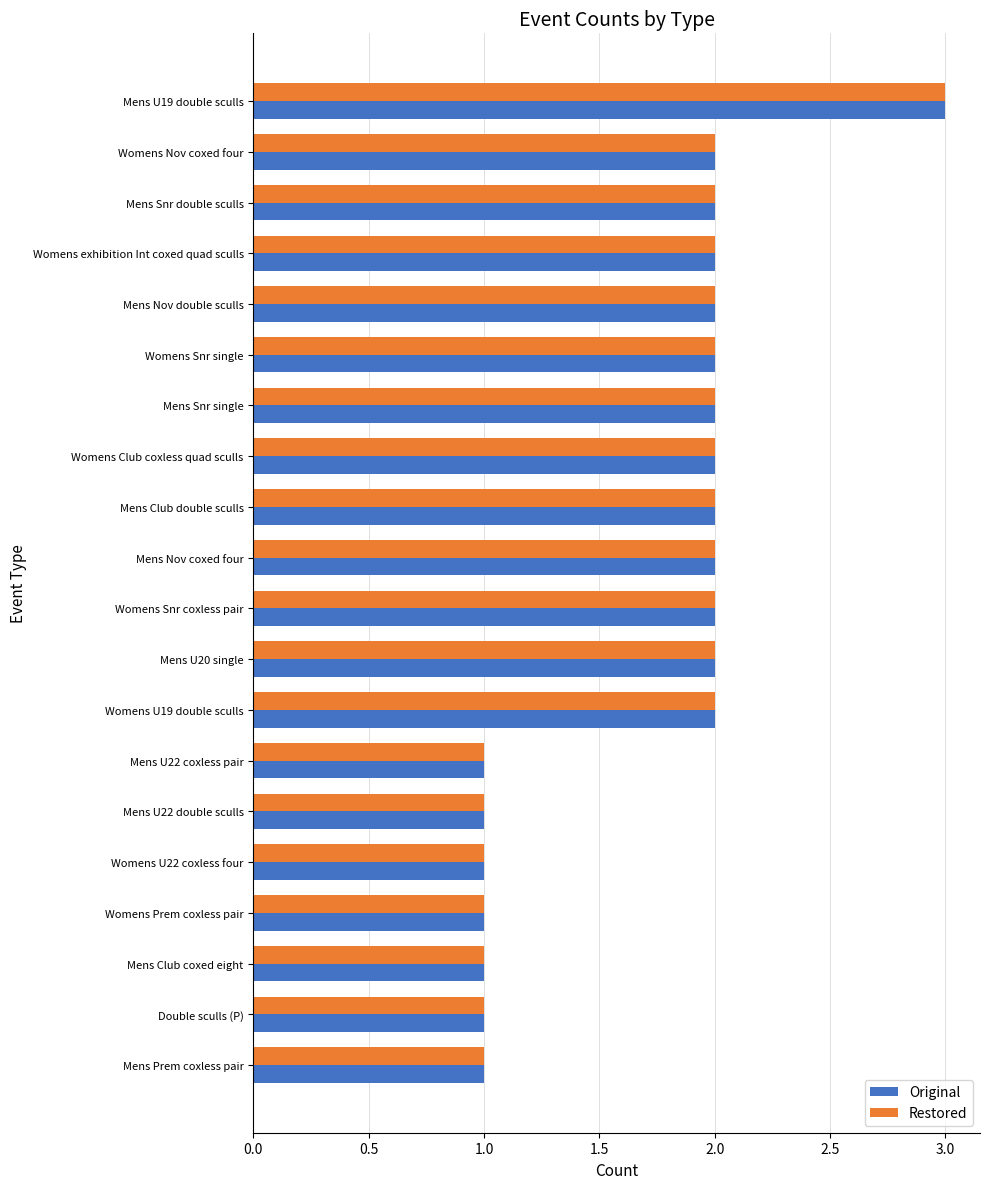

What is the lowest value of the Original series?

1